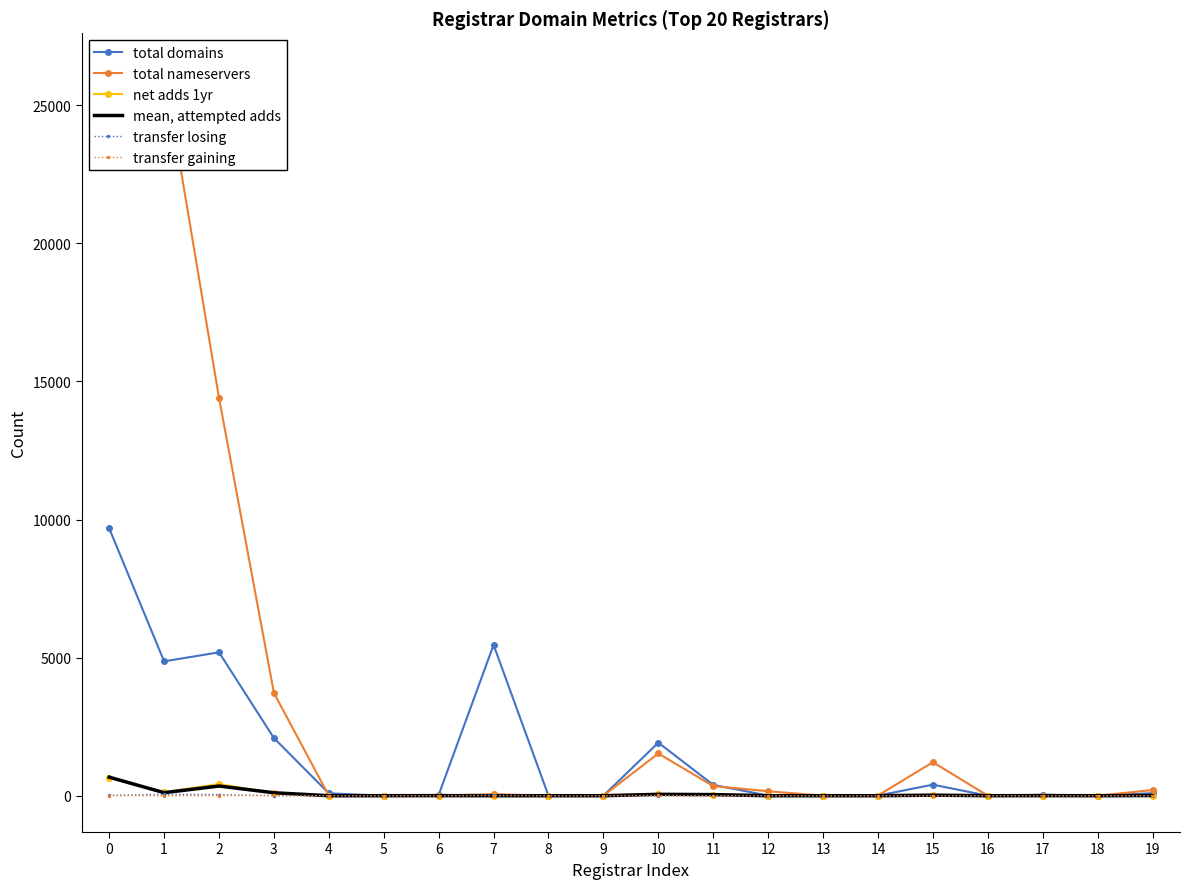

How many interior local valleys does the total nameservers series have?

5